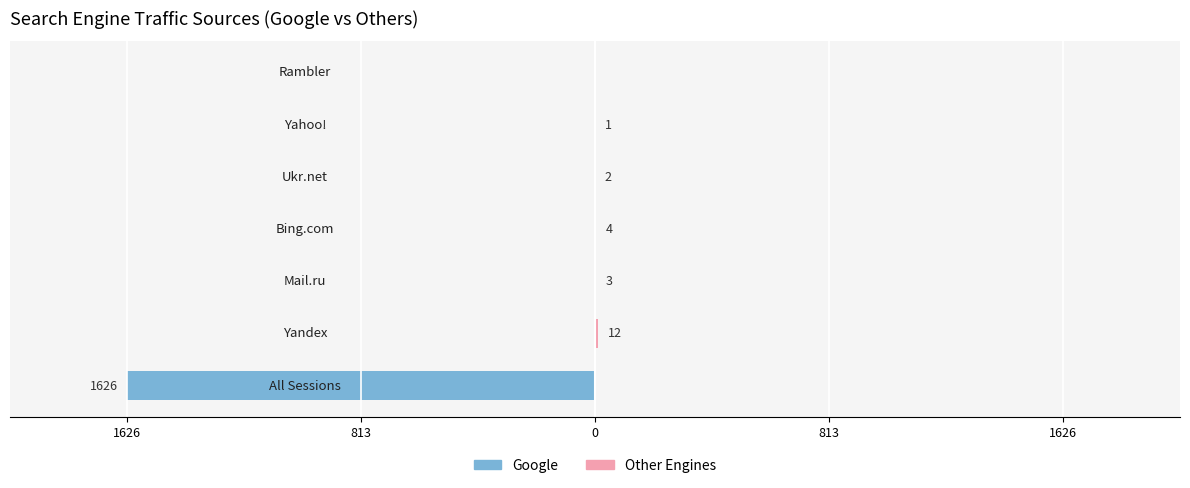

What value does the Other Engines series have at 0, to the nearest 5?

5